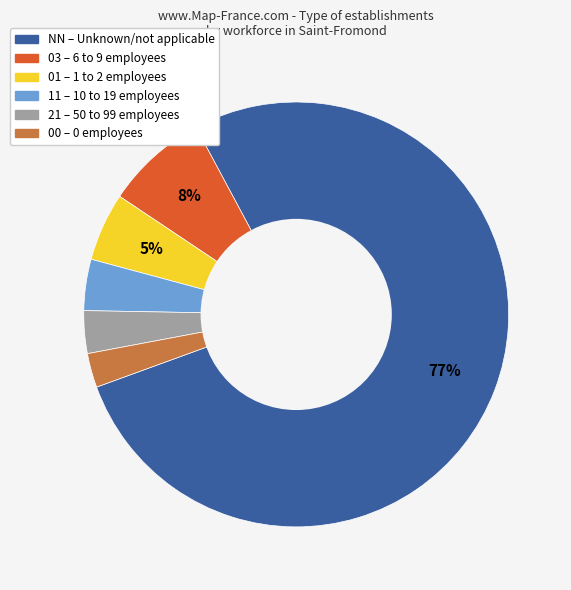

Does any single category account for the majority?

Yes